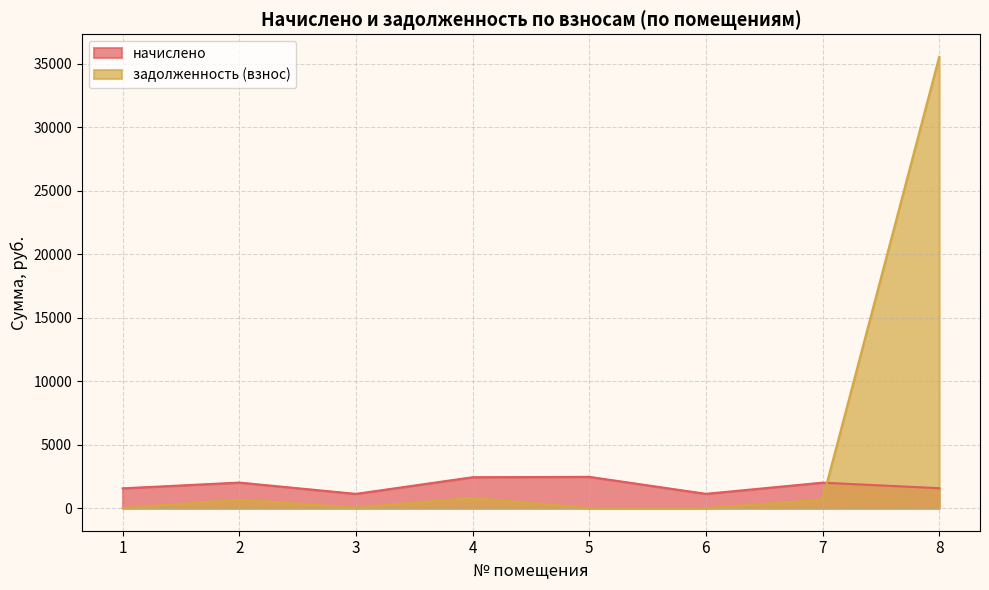

What is the difference between the maximum and minimum values in the задолженность (взнос) series?

35557.9